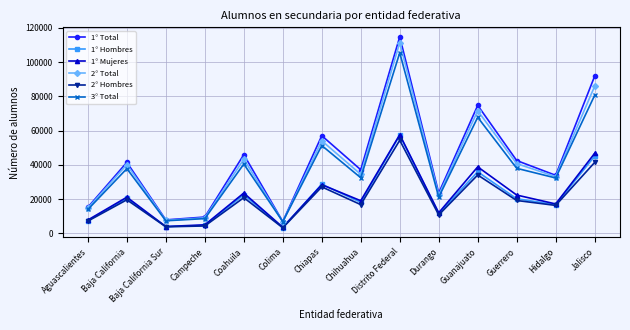

What is the sum of all 2° Hombres values?

278575